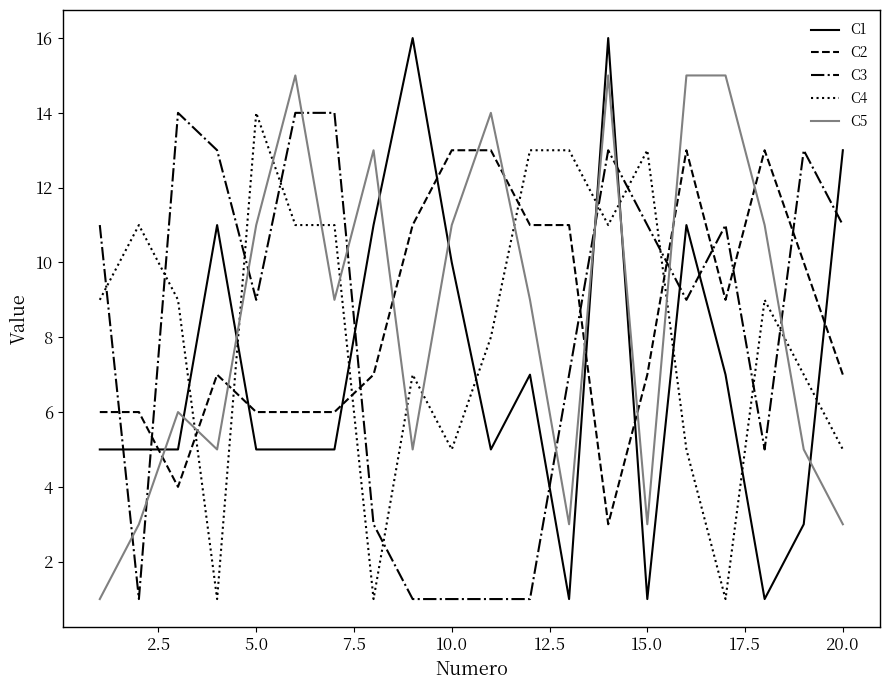

How many distinct data groups are displayed?

5